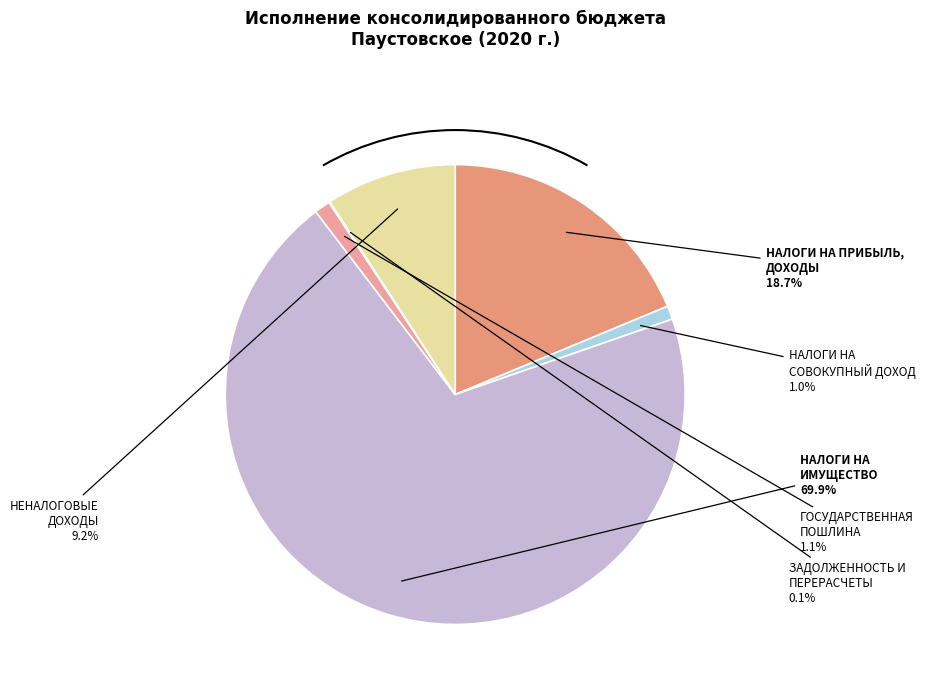

What percentage is NOT represented by ГОСУДАРСТВЕННАЯ ПОШЛИНА?

98.9%